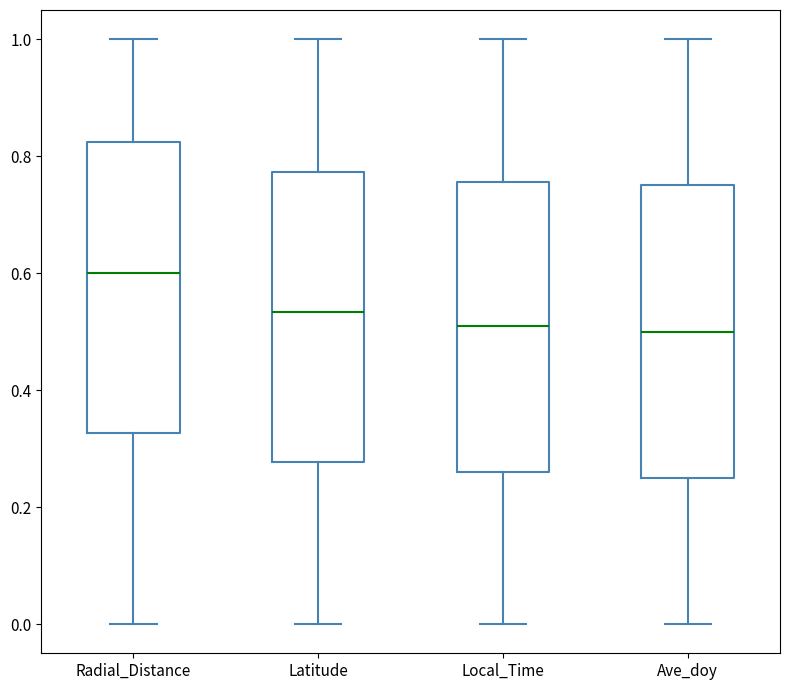

Which box has the highest median line?

Radial_Distance